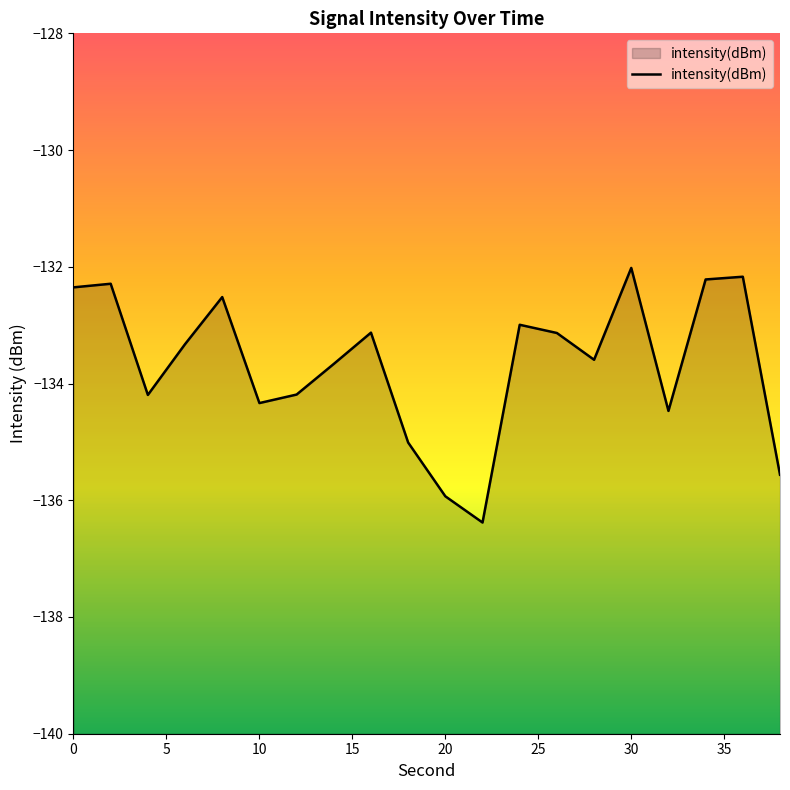

What is the difference between the maximum and minimum values?

4.4